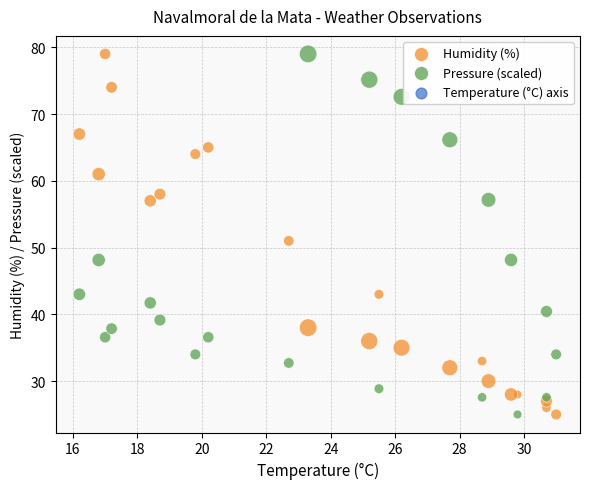

In the Humidity (%) series, what Y value is closest to 52?

51.0